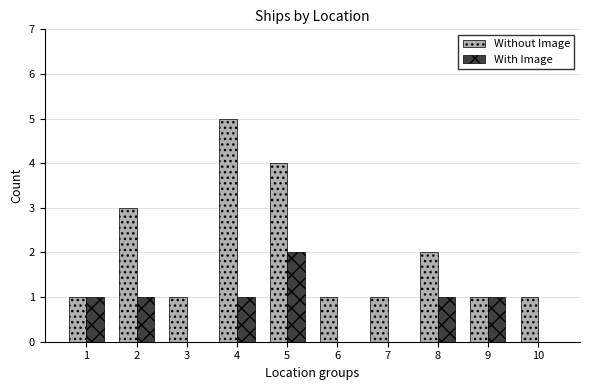

How many groups of bars are there?

10